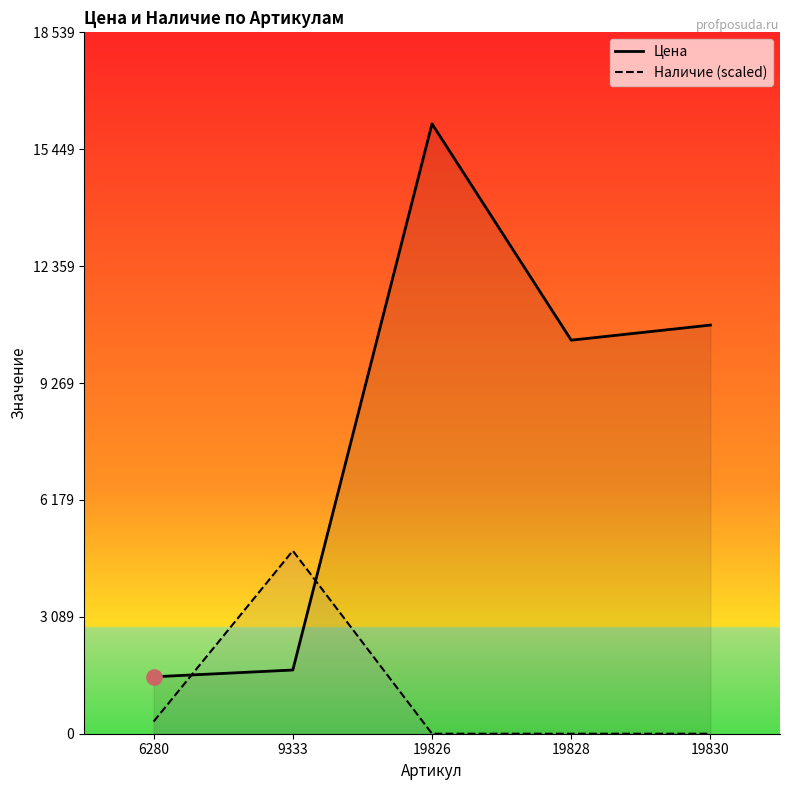

Is the value of Наличие (scaled) at 9333 greater than the value of Цена at 6280?

Yes